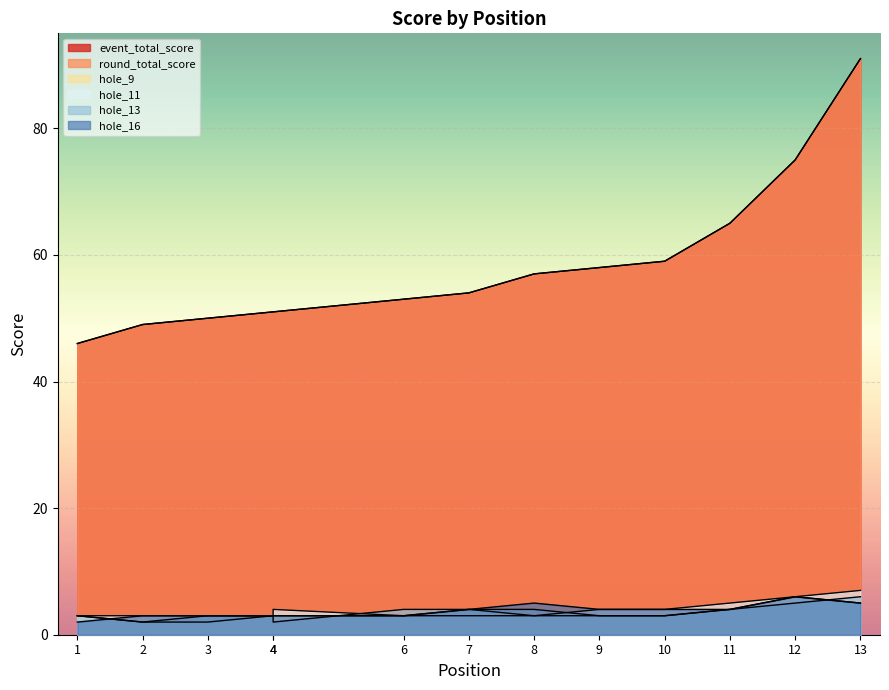

True or false: round_total_score has more than 2 interior local peaks.

False